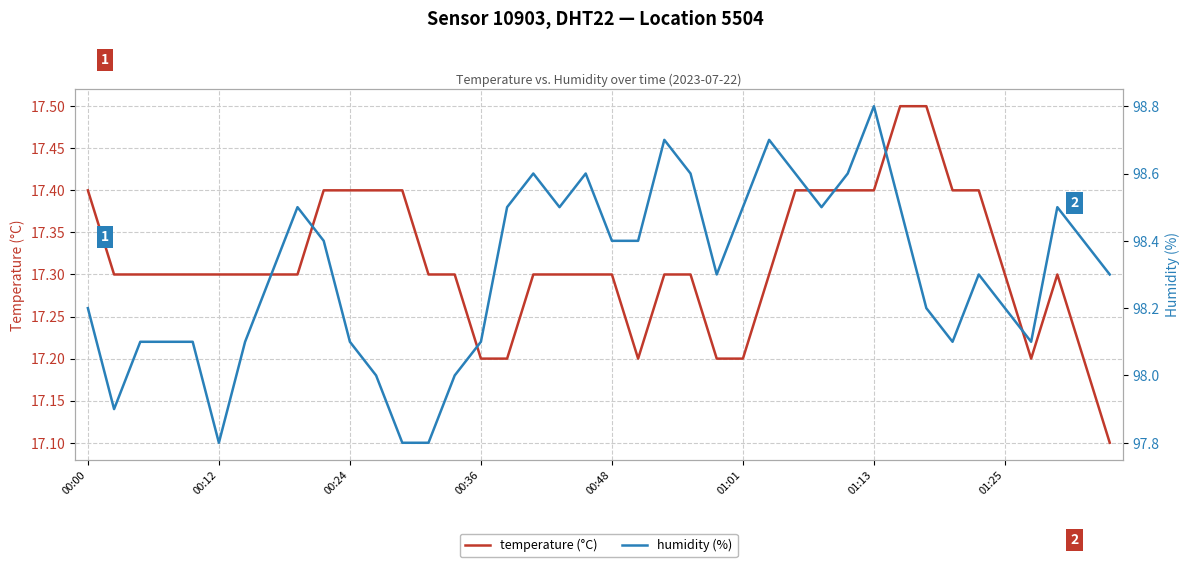

What is the lowest value of the temperature (°C) series?

17.1